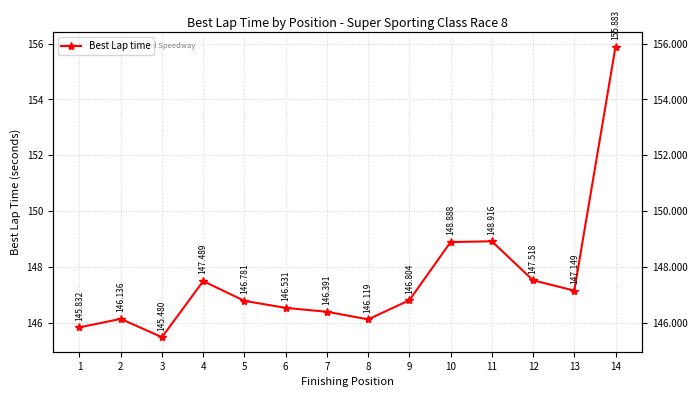

What is the value of the 14th point from the left?

155.9